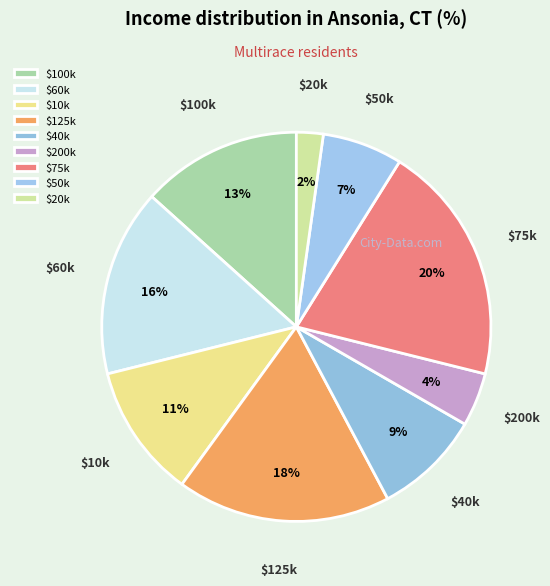

To the nearest percent, what percentage of the pie is $20k?

2%